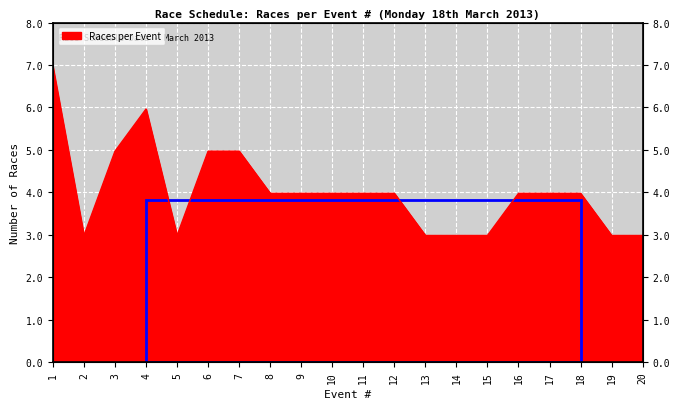

What is the ratio of the value at 16 to the value at 11?

1.0